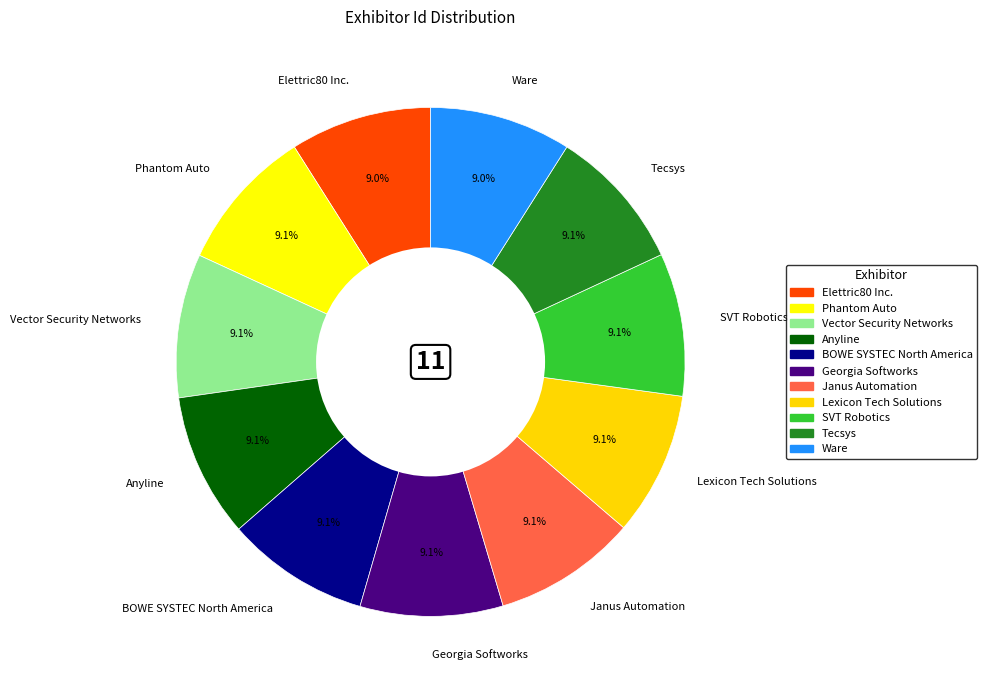

Does Phantom Auto account for over 50% of the chart?

No